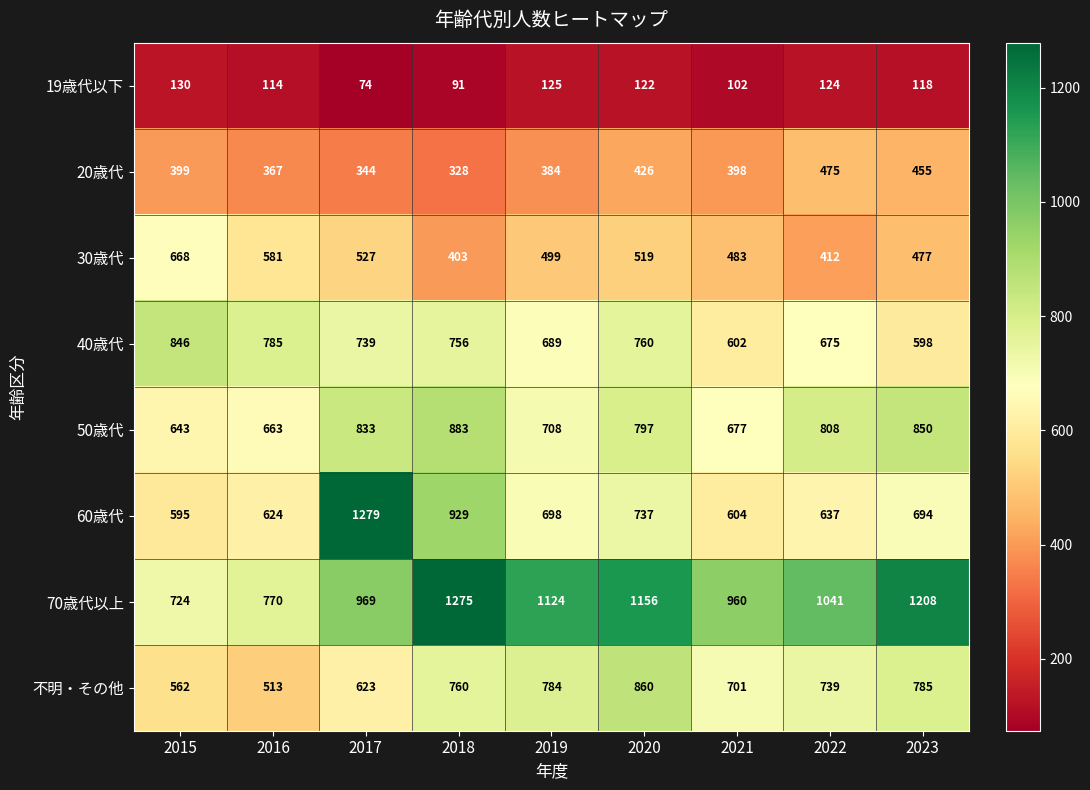

What is the difference between the highest and lowest values at 2017?

1205